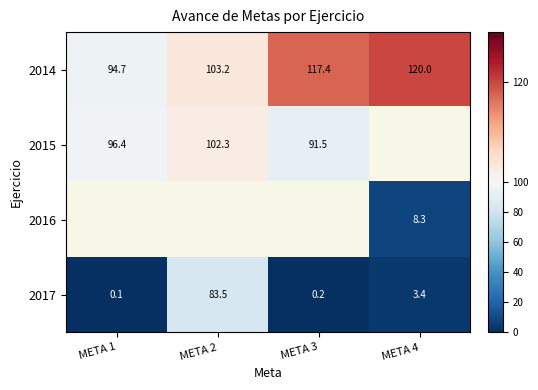

Which series has the widest spread of values?

2017